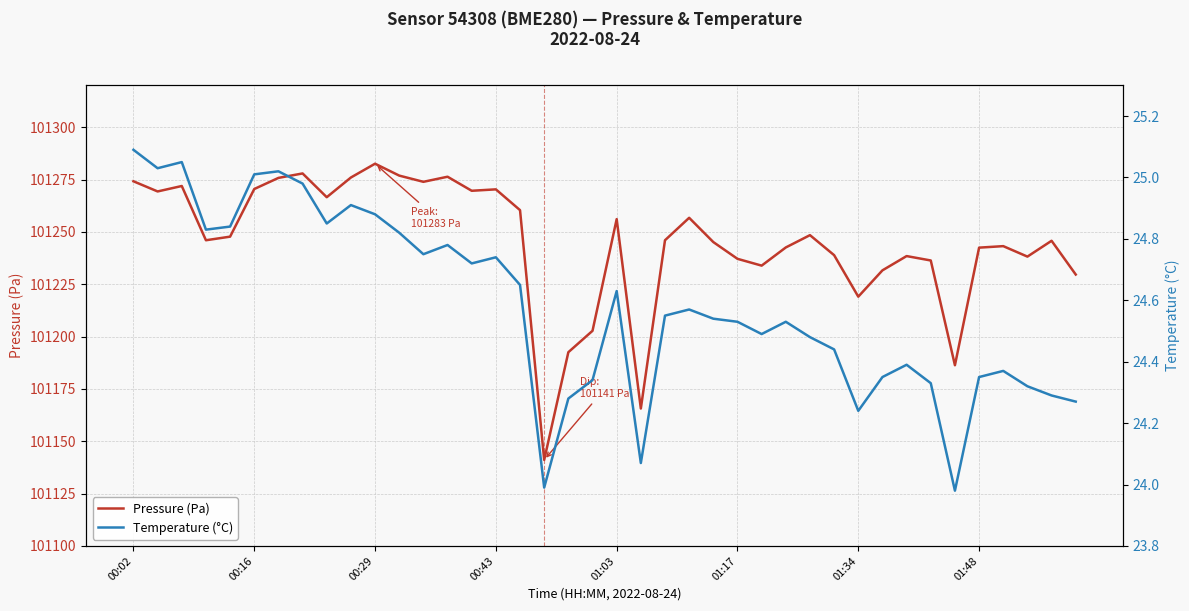

What is the highest value of the Pressure (Pa) series?

101282.6